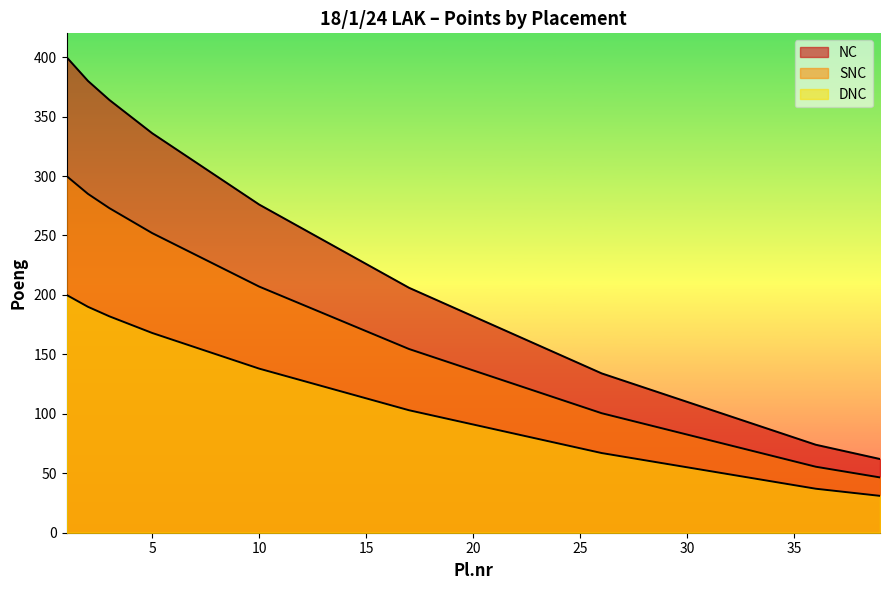

How many categories are shown in the chart?

39